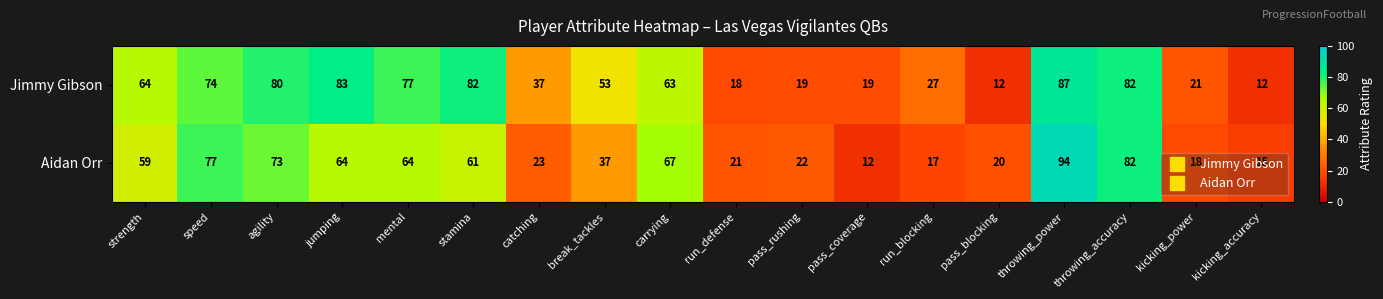

At which category does the chart reach its peak across all series?

throwing_power